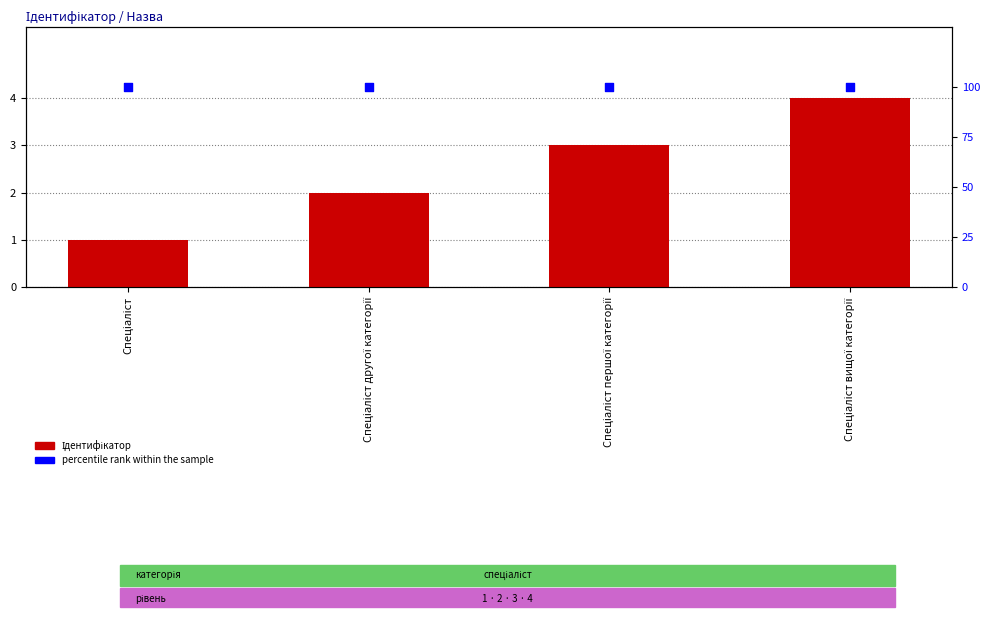

Which series reaches the maximum Y coordinate?

percentile rank within the sample